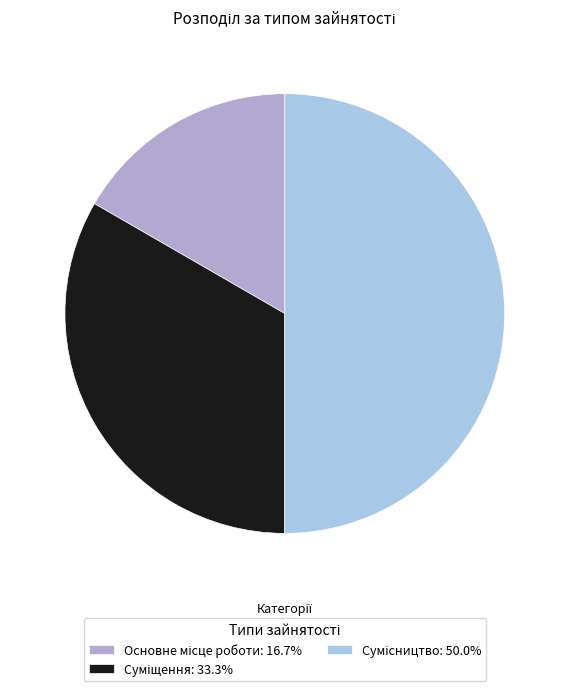

Does Суміщення represent more than half of the total?

No